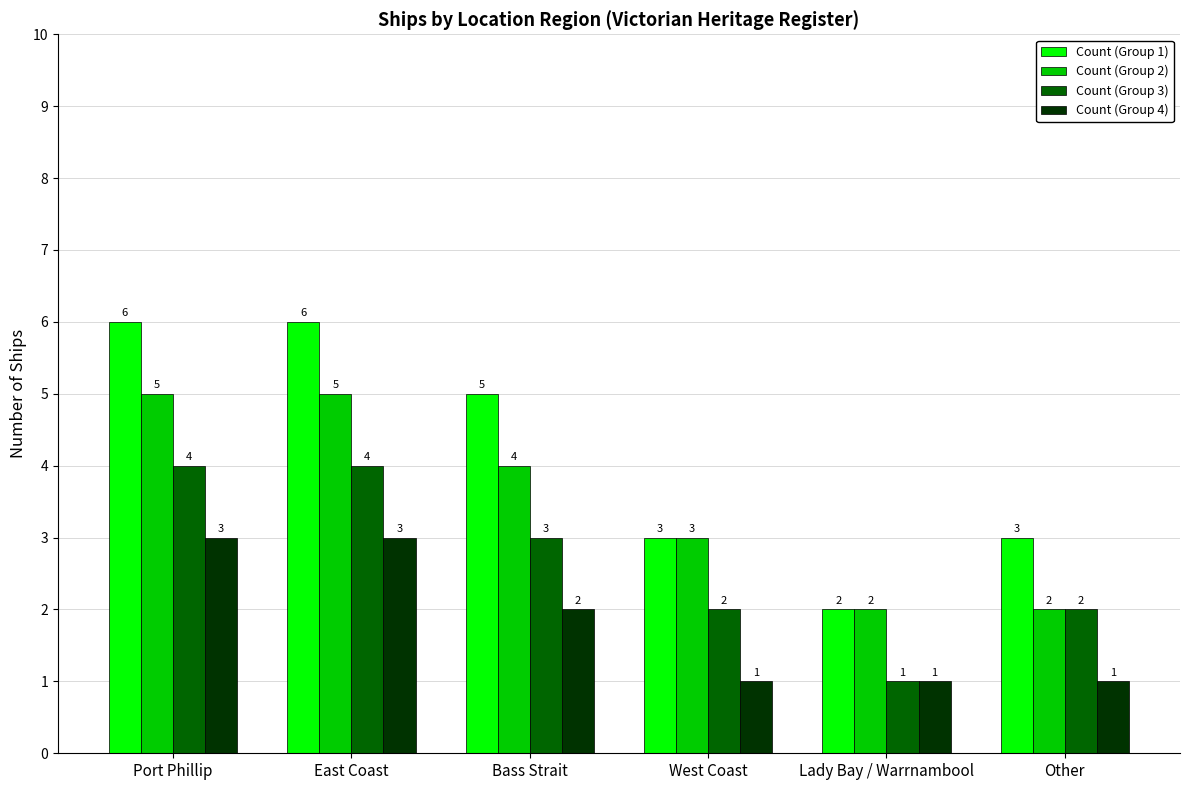

At which label is Count (Group 2) closest to 3?

West Coast